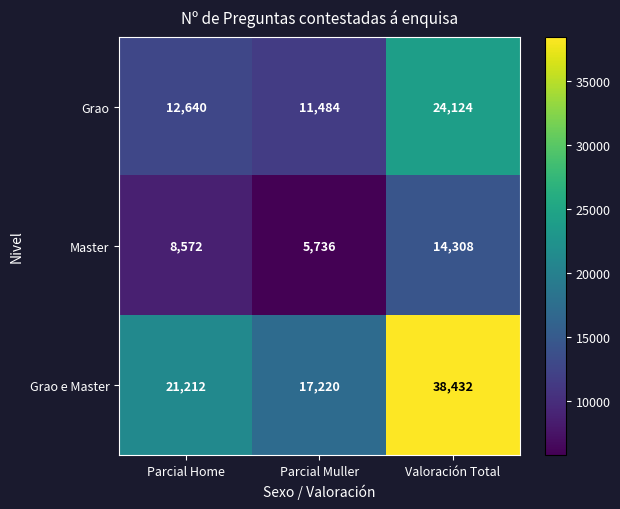

At Valoración Total, list the series in order from smallest to largest.

Master, Grao, Grao e Master